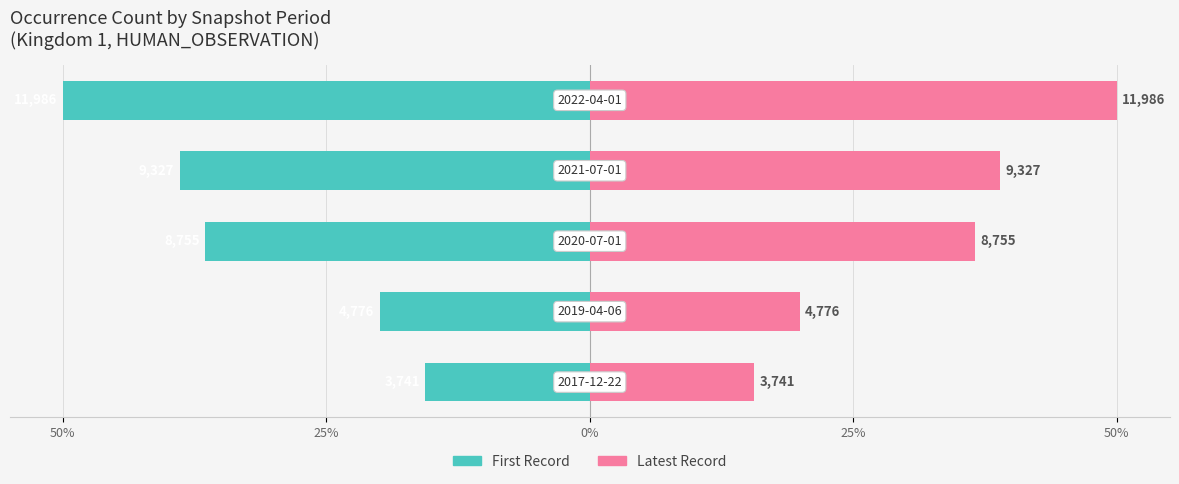

Which series changed the most between 50% and 0%?

First Record